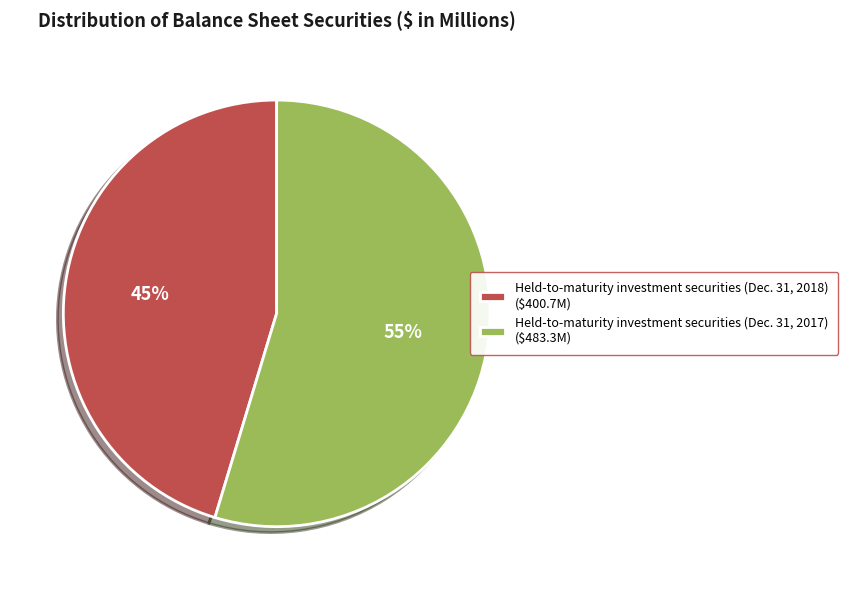

Does Held-to-maturity investment securities (Dec. 31, 2018) represent more than half of the total?

No